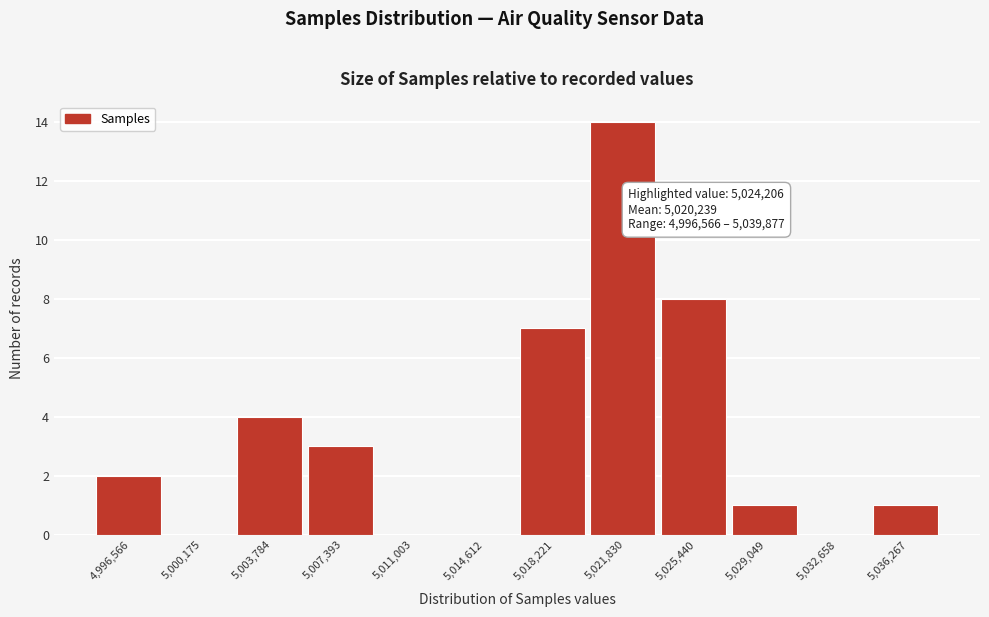

Reading left to right, transcribe all the data shown in this chart.

4,996,566=2	5,000,175=0	5,003,784=4	5,007,393=3	5,011,003=0	5,014,612=0	5,018,221=7	5,021,830=14	5,025,440=8	5,029,049=1	5,032,658=0	5,036,267=1